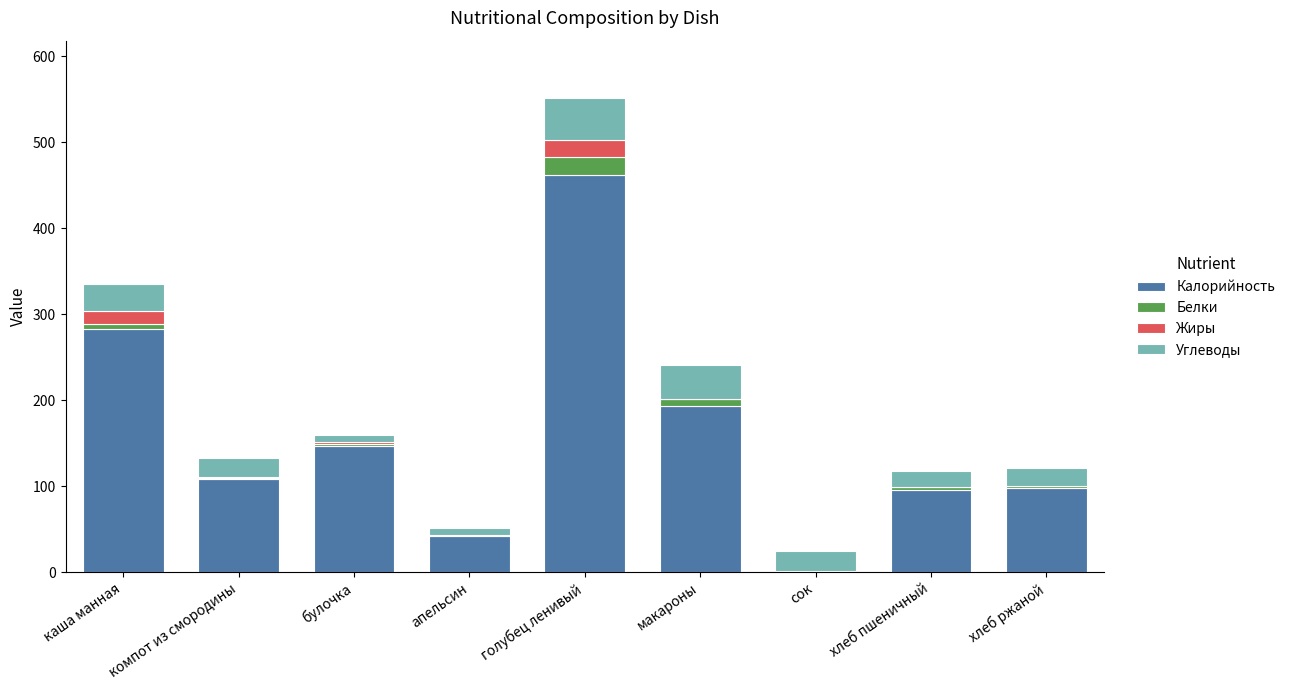

What is the sum of all Калорийность values?

1430